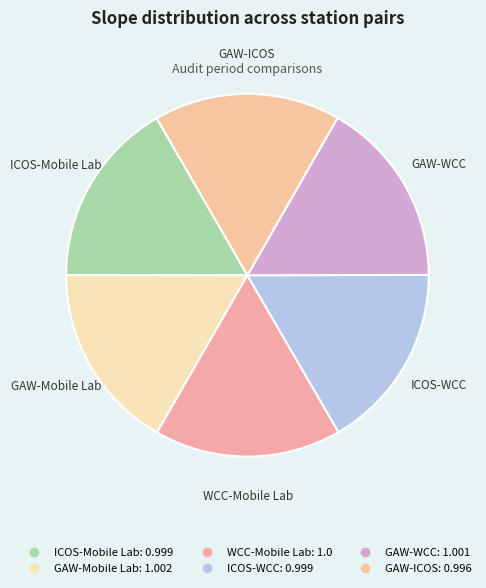

The ICOS-Mobile Lab slice represents 27% of the pie. True or false?

False